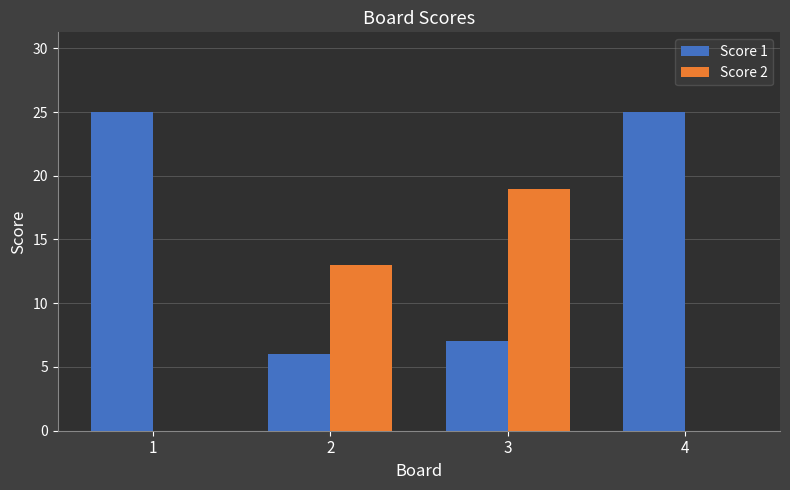

What is the maximum value shown in the chart?

25